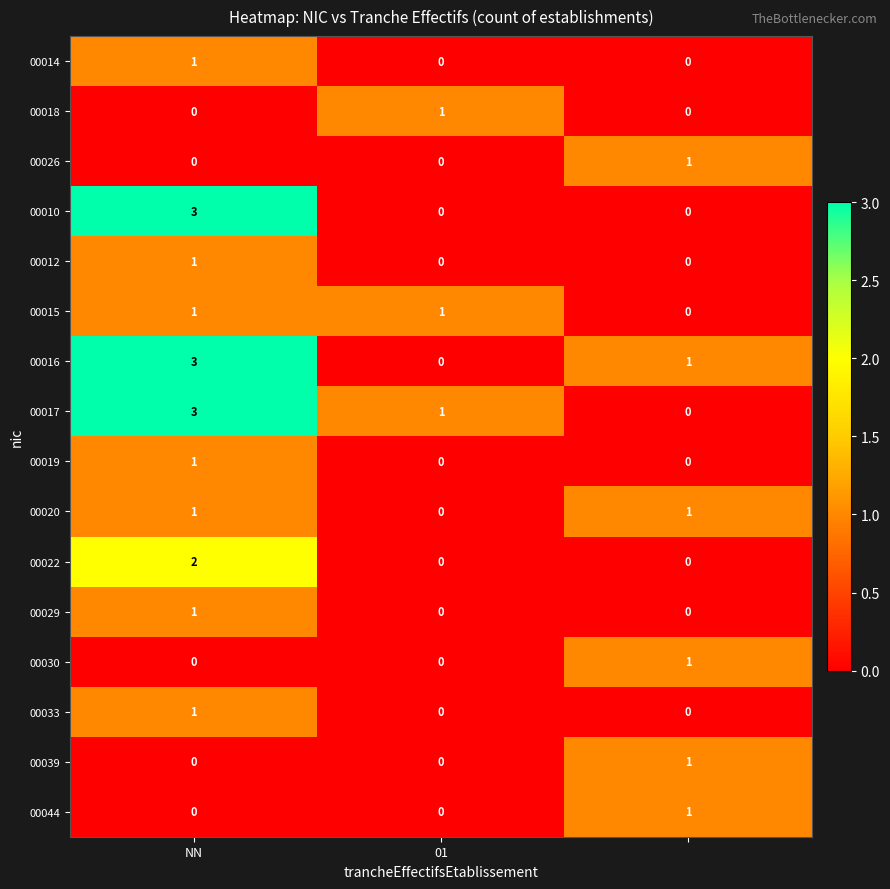

Count the 00022 values in the range 0 to 2.

3